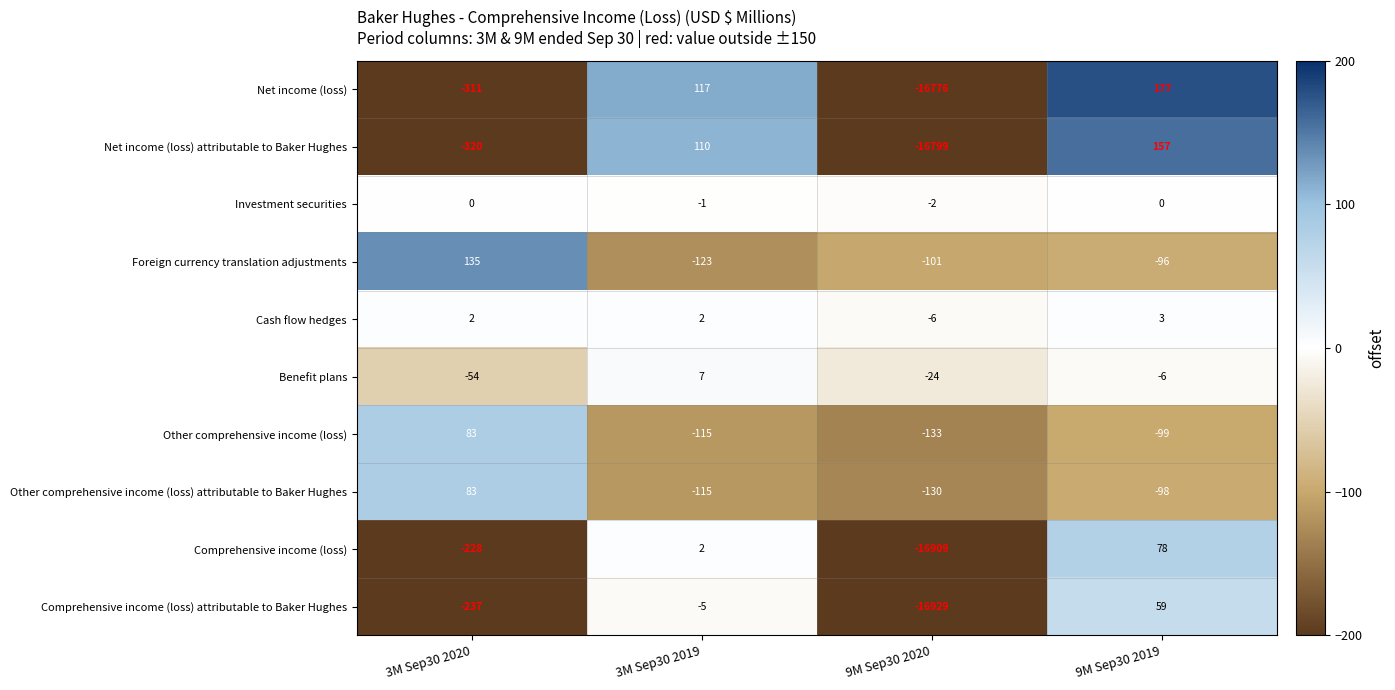

Count the number of categories in the chart.

4